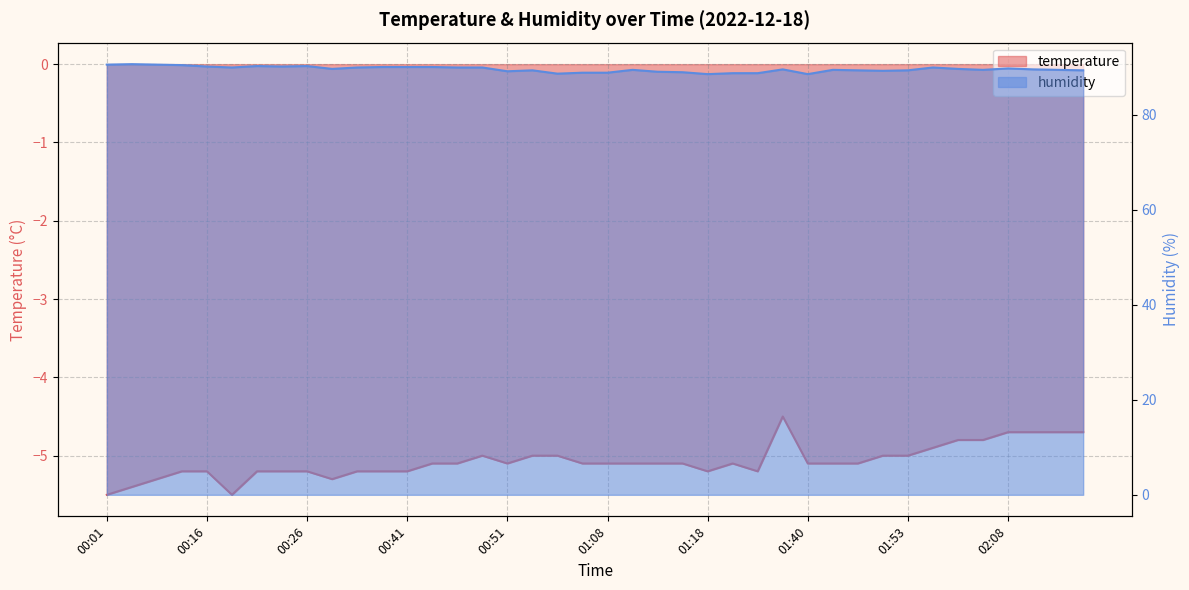

Rank the series at 00:36 from highest to lowest value.

humidity, temperature